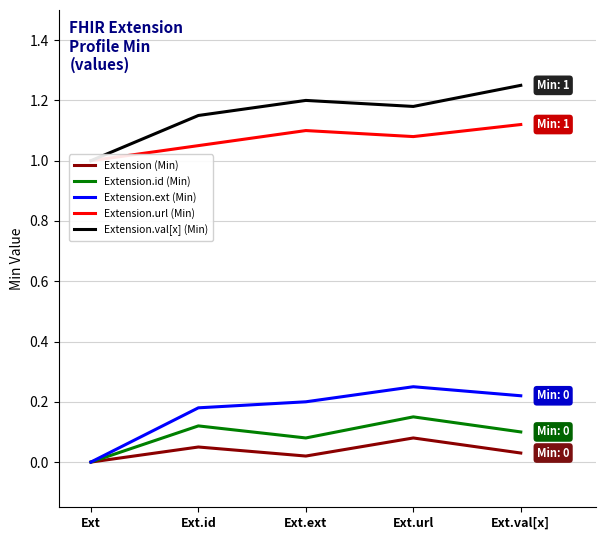

Between Ext.id and Ext.url, which is larger?

Ext.url